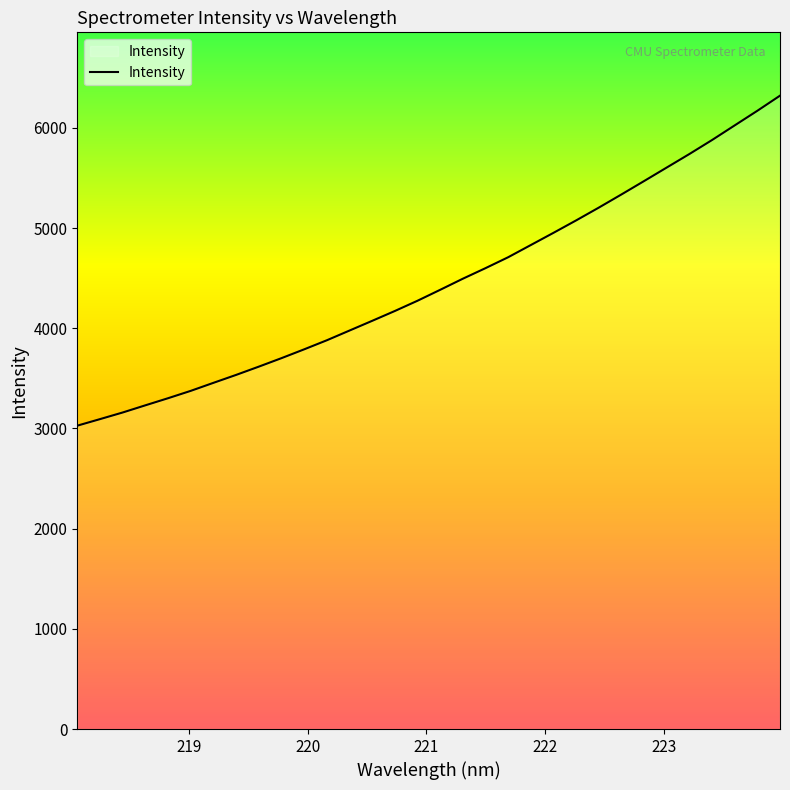

What is the difference between the maximum and minimum values?

3293.4